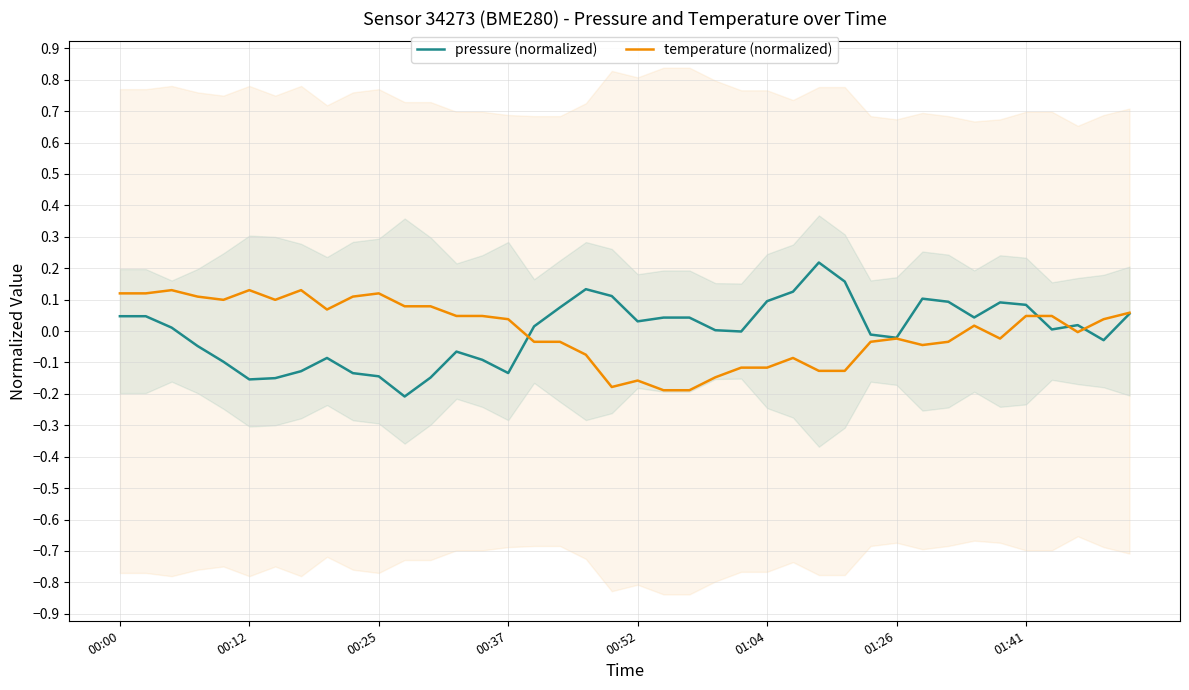

Which series has the largest total across all categories?

temperature (normalized)